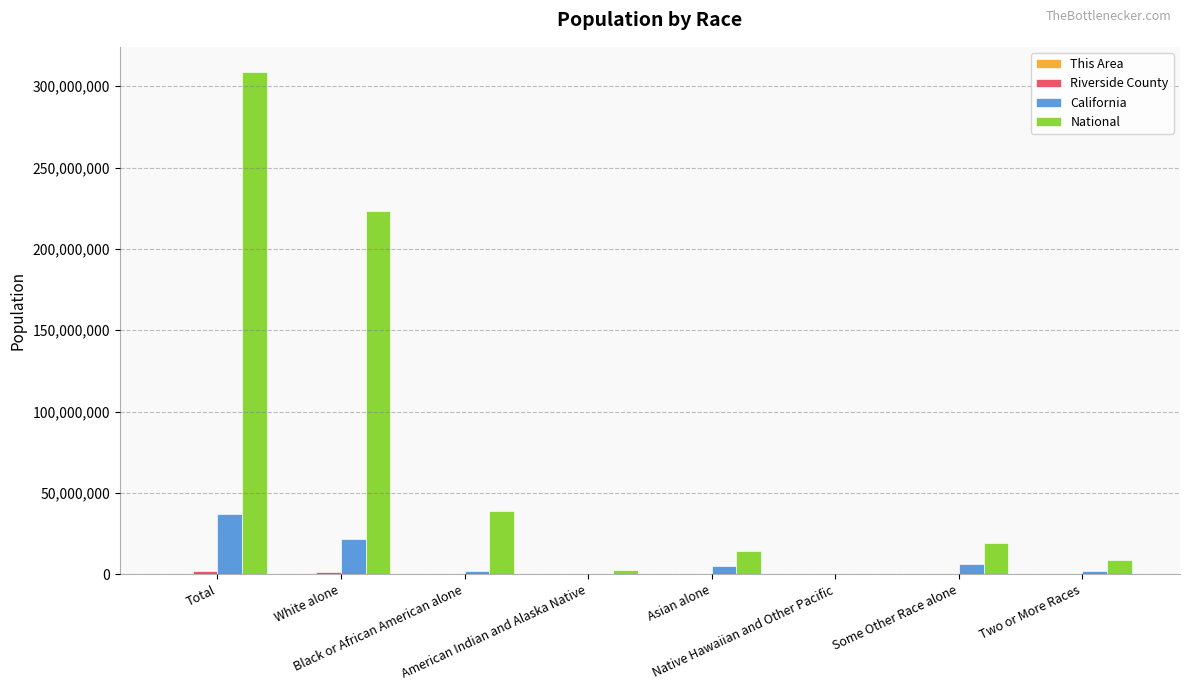

Are the bars horizontal?

No